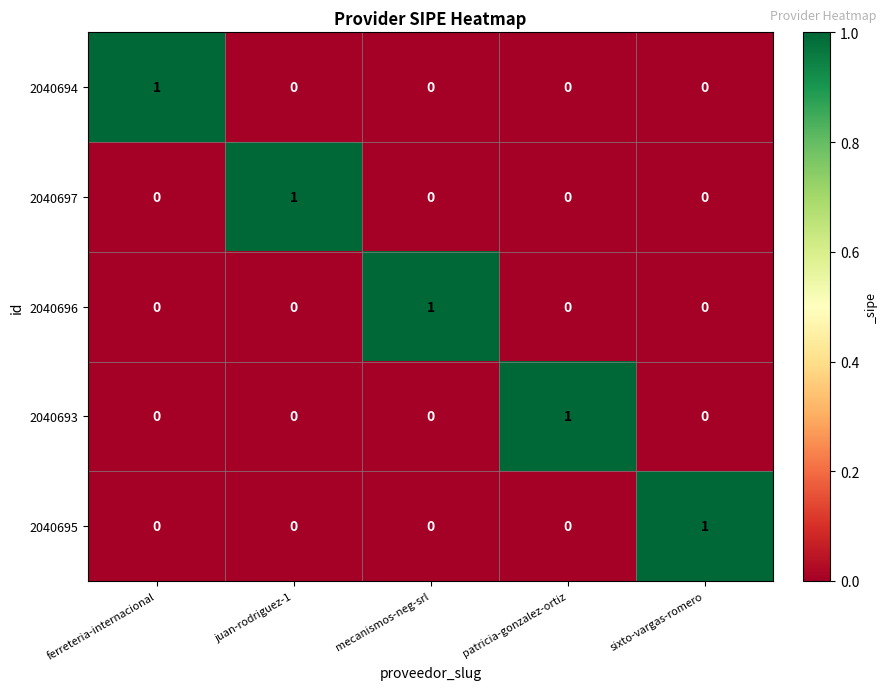

Count the 2040693 values in the range 0 to 1.

5